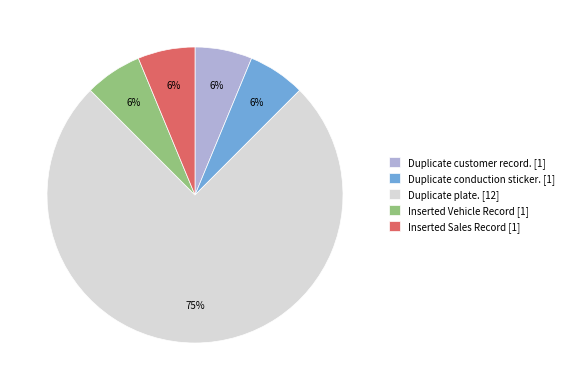

Which category has the biggest portion of the pie?

Duplicate plate.